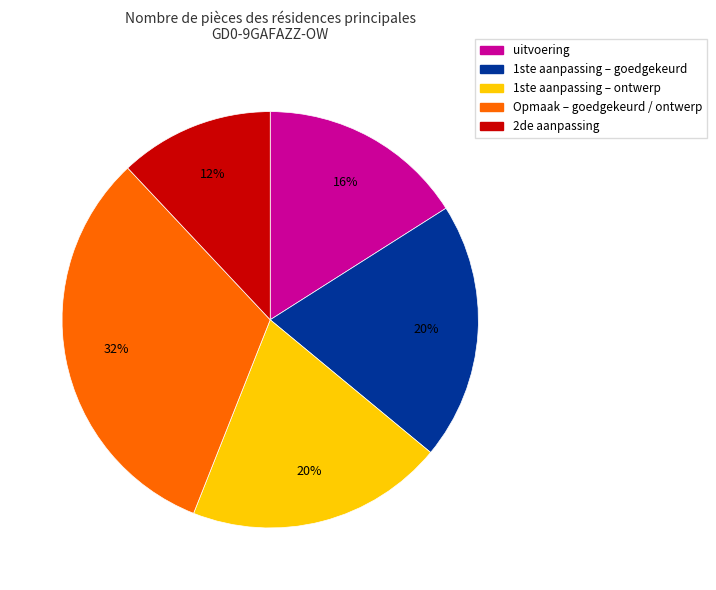

To the nearest percent, what is the average slice percentage?

20%